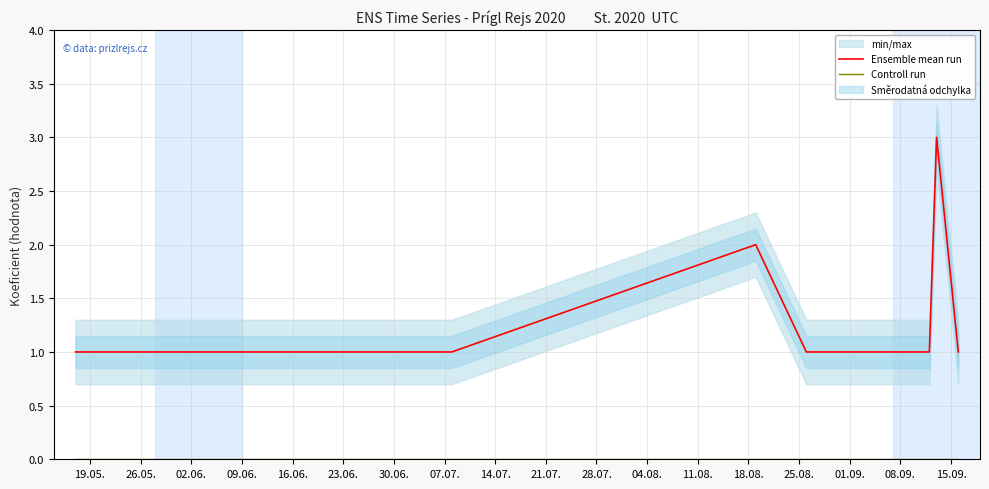

How many lines are shown in the chart?

2